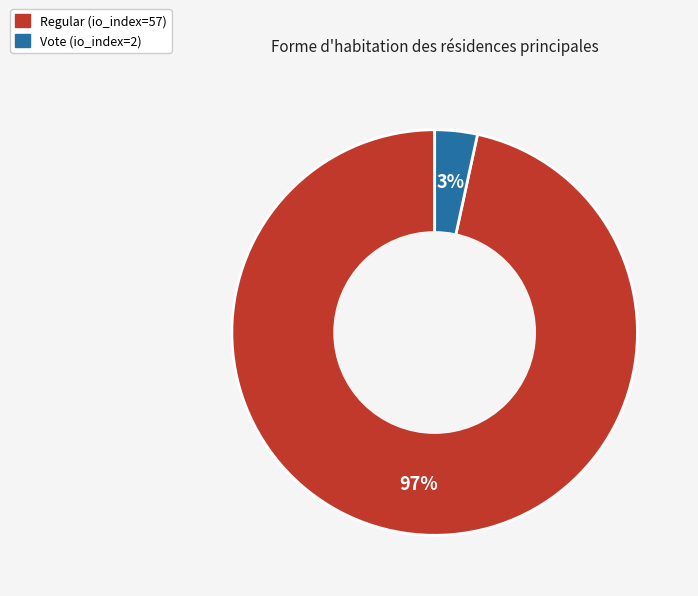

Rank the categories by value from highest to lowest.

Regular (io_index=57), Vote (io_index=2)